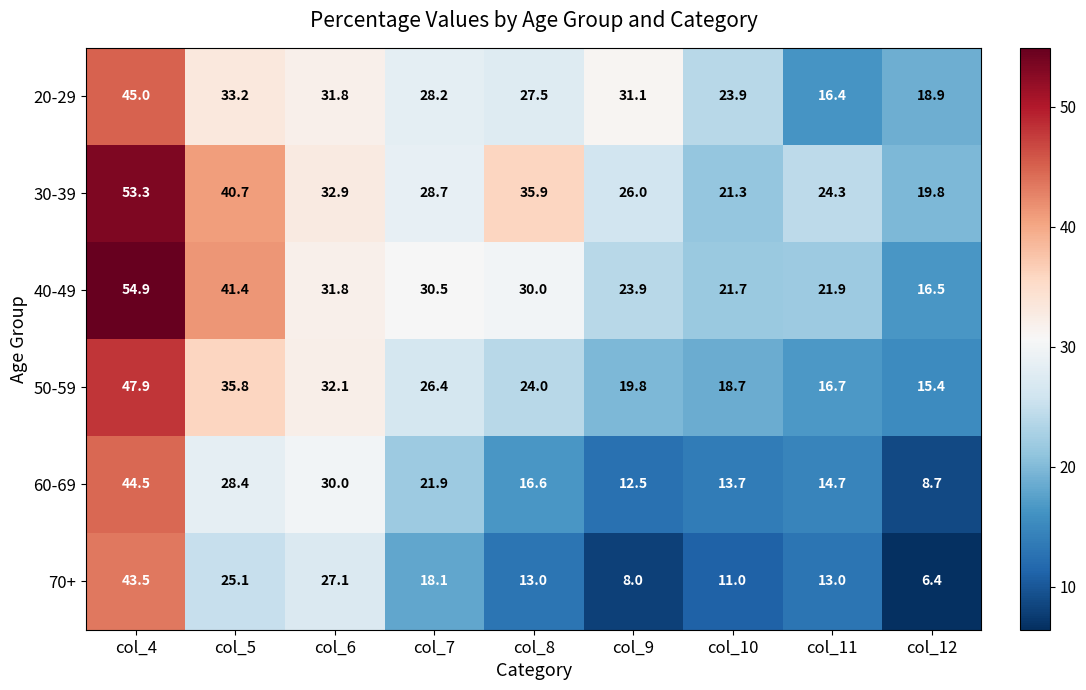

Is it true that 70+ equals 13.0 at col_11?

True